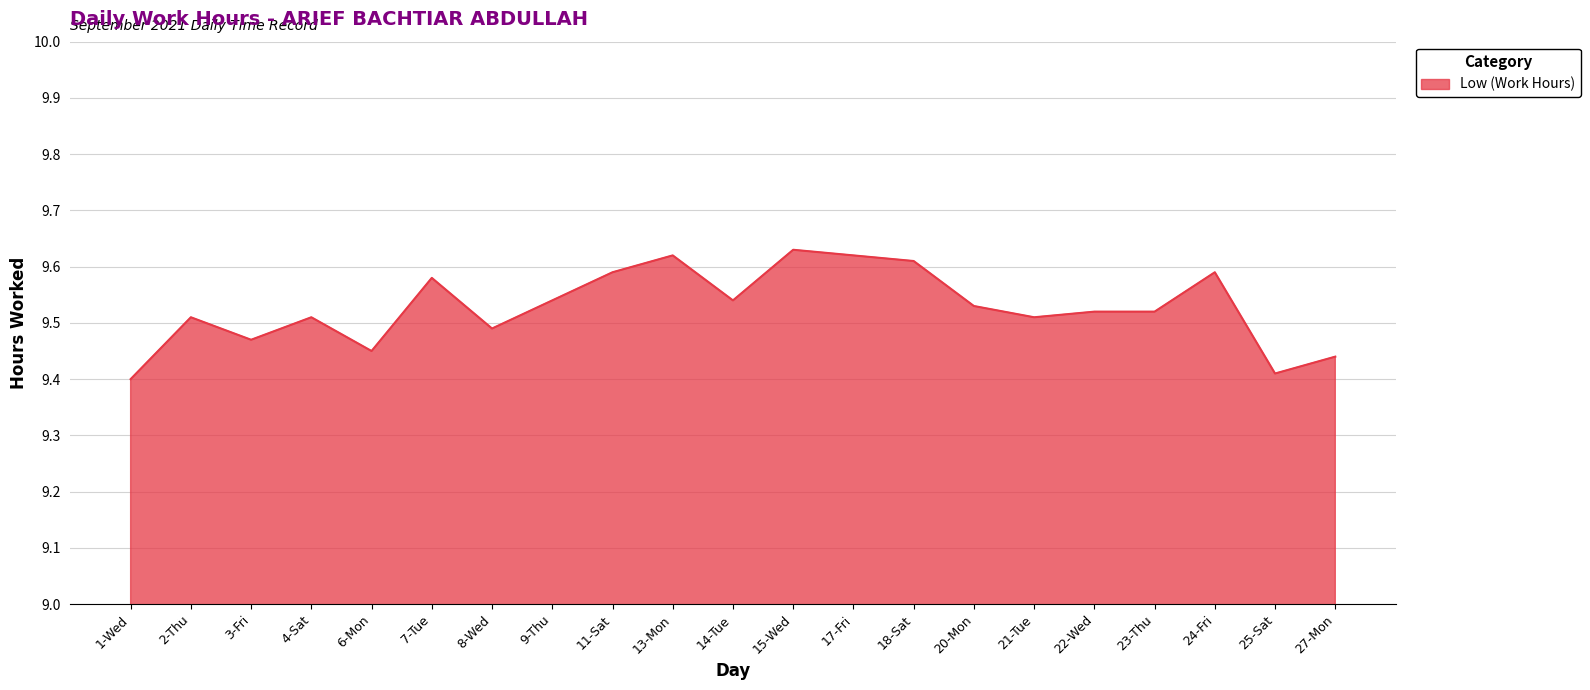

True or false: the data shows 5.1 at 27-Mon.

False